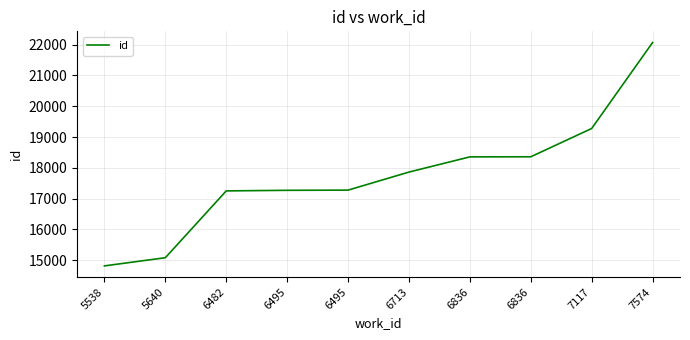

What is the greatest value displayed?

22072